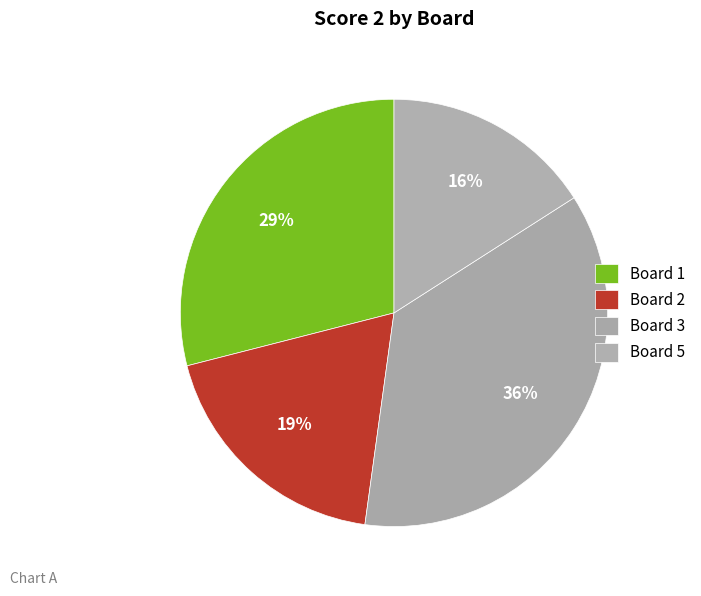

How many segments does this pie chart have?

4